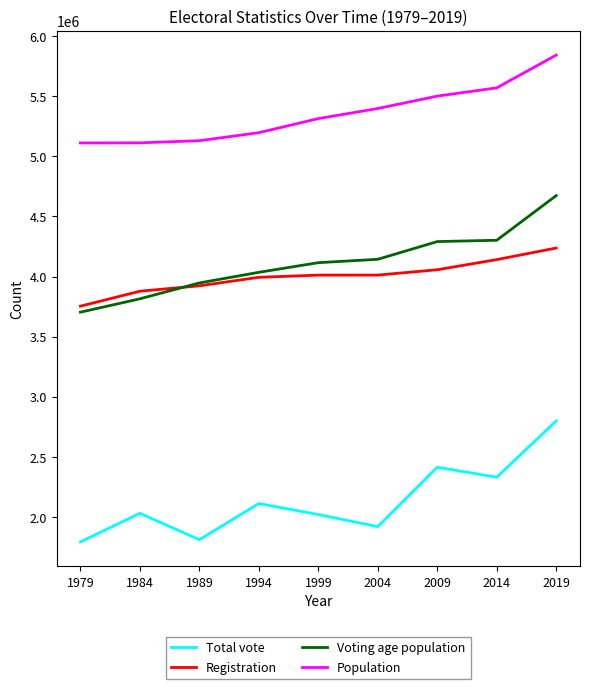

What is the total value across all series at 1999?

15463817